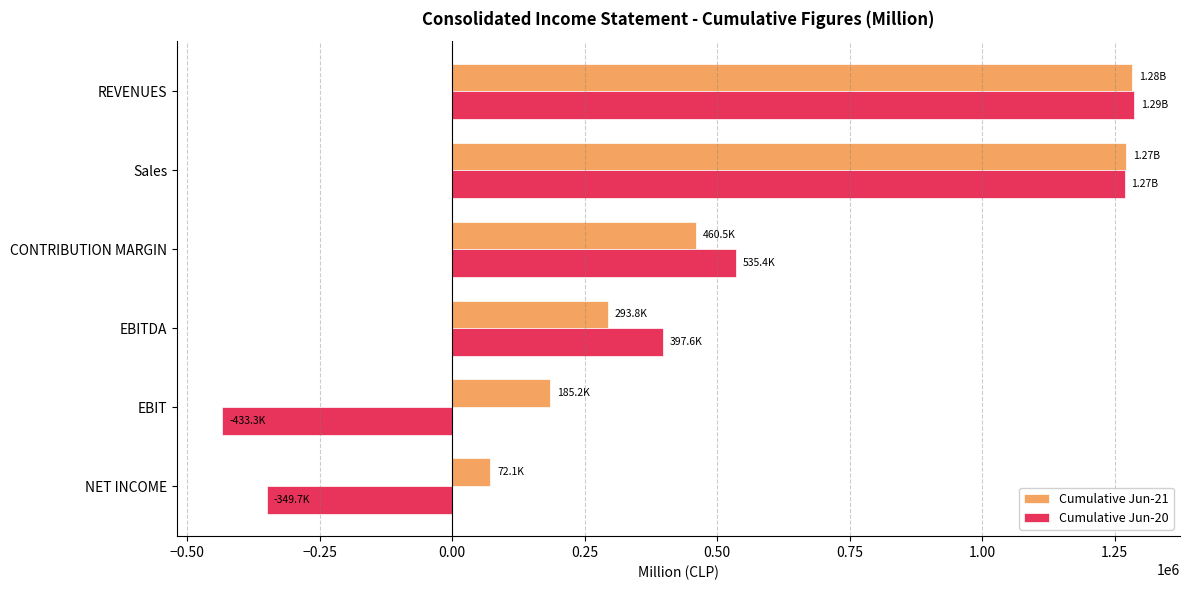

Is the value of Cumulative Jun-21 at REVENUES greater than the value of Cumulative Jun-20 at NET INCOME?

Yes